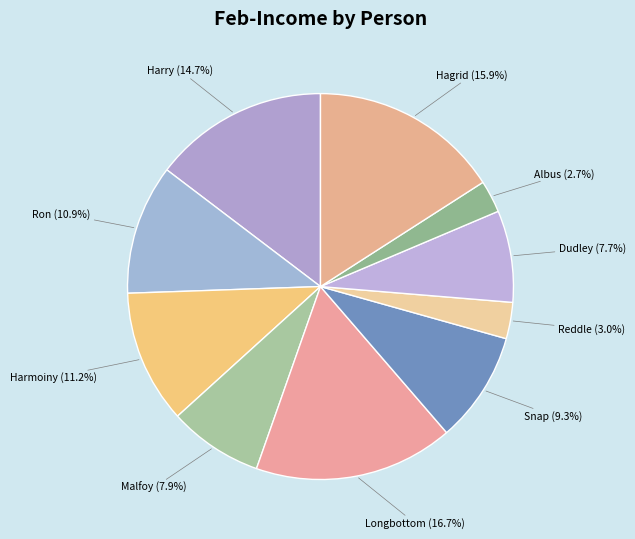

How many segments does this pie chart have?

10